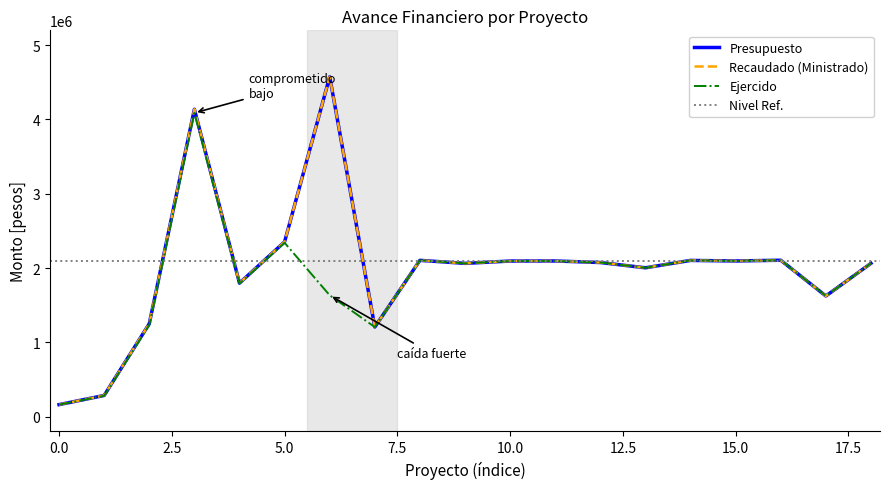

Is this an area chart (filled region under the line)?

No